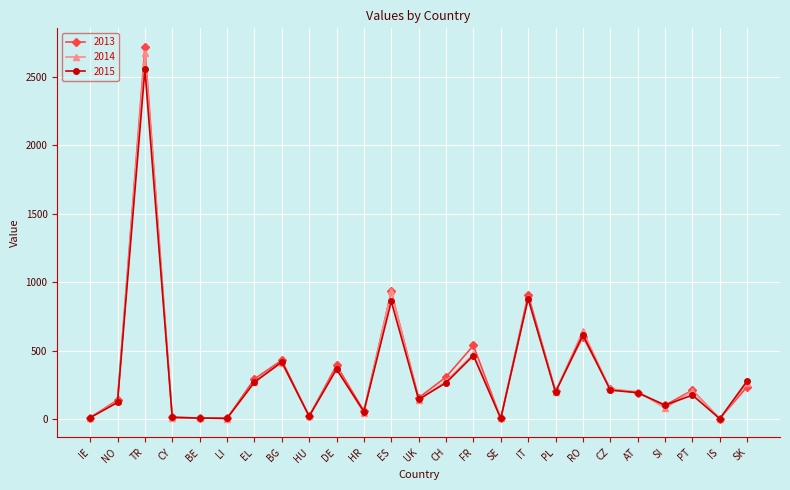

The value of 2015 at SE is 3. True or false?

True